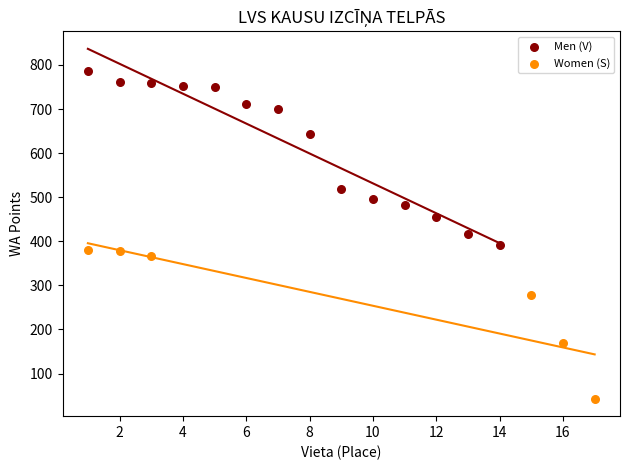

Which series reaches the maximum Y coordinate?

Men (V)